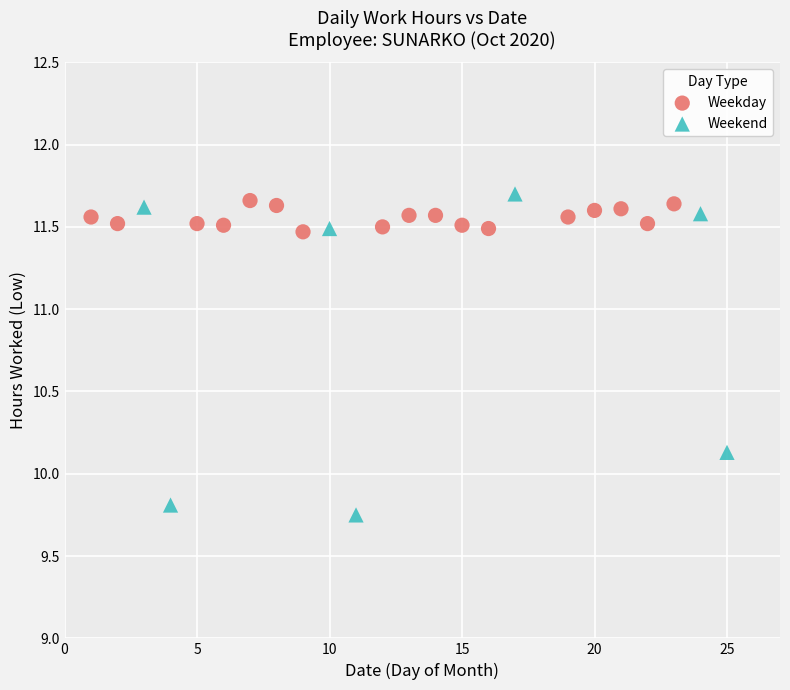

Which series contains the lowest Y value?

Weekend